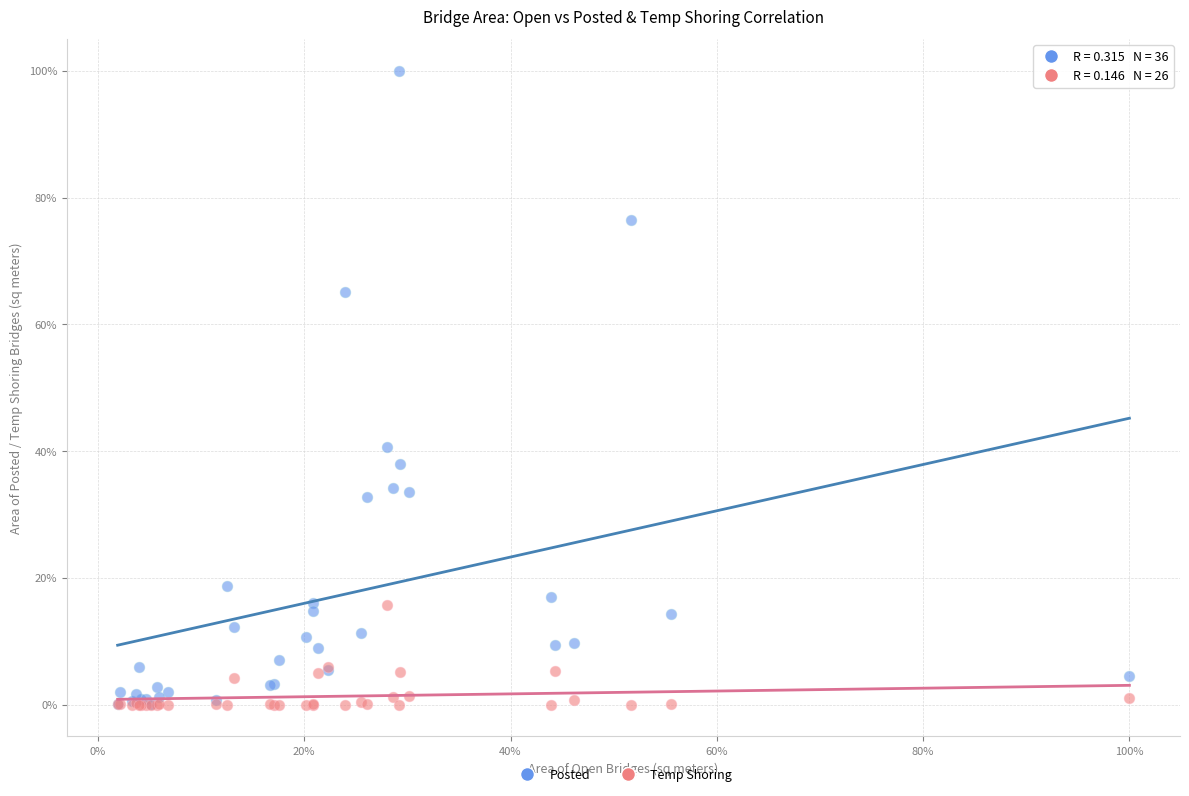

What are all the series names shown in the legend?

Posted, Temp Shoring